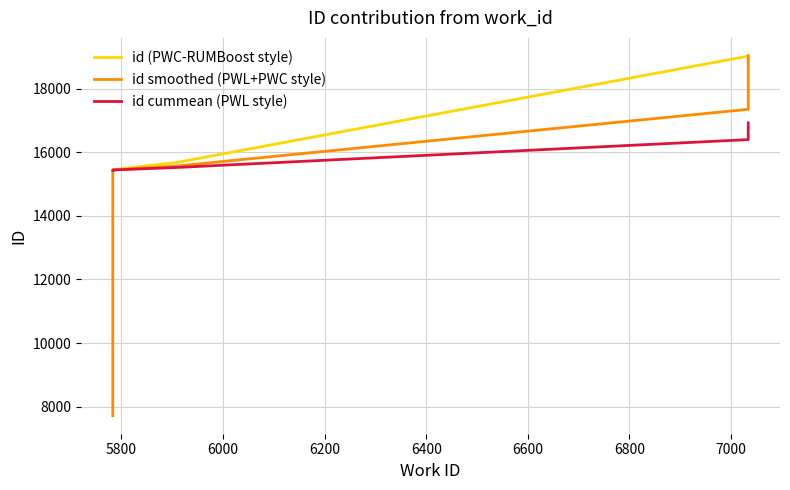

Is it true that id (PWC-RUMBoost style) equals 21630.1 at 5800?

False